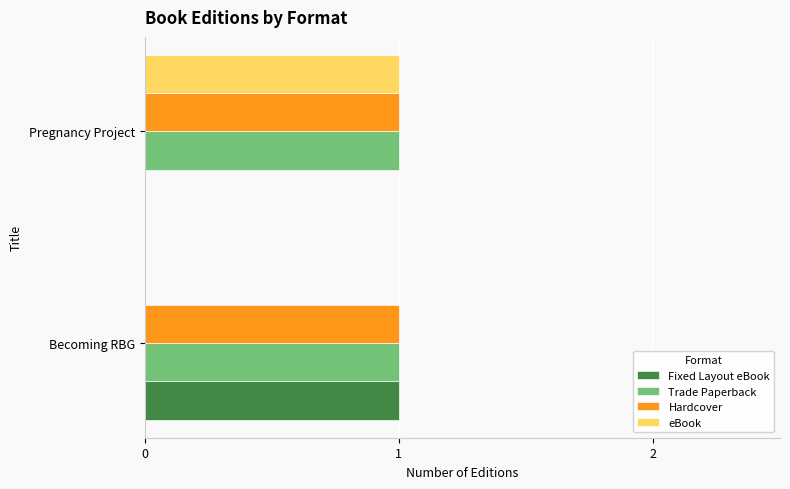

How many distinct data groups are displayed?

4